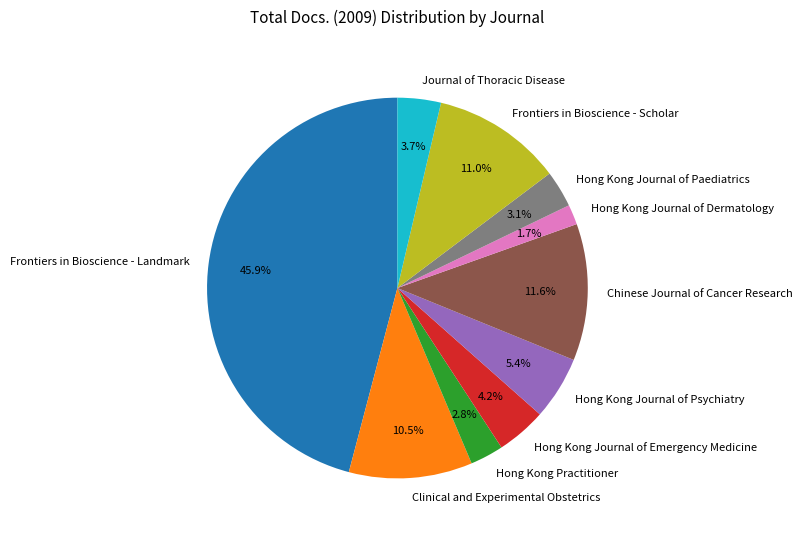

What is the total percentage of Frontiers in Bioscience - Scholar and Hong Kong Journal of Dermatology?

12.7%